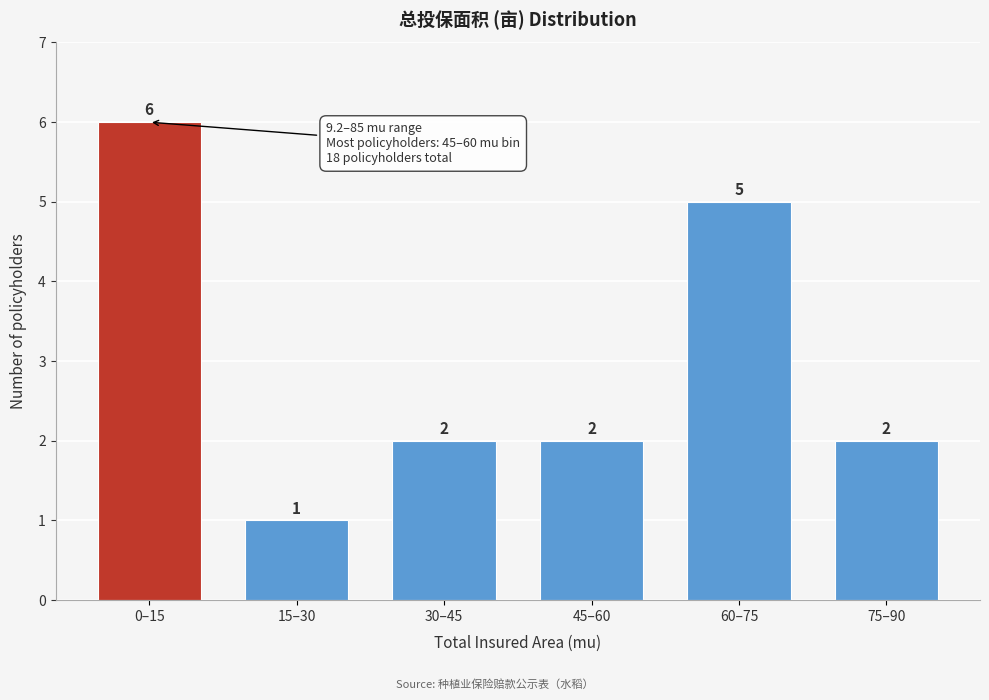

Reading left to right, transcribe all the data shown in this chart.

0–15=6	15–30=1	30–45=2	45–60=2	60–75=5	75–90=2